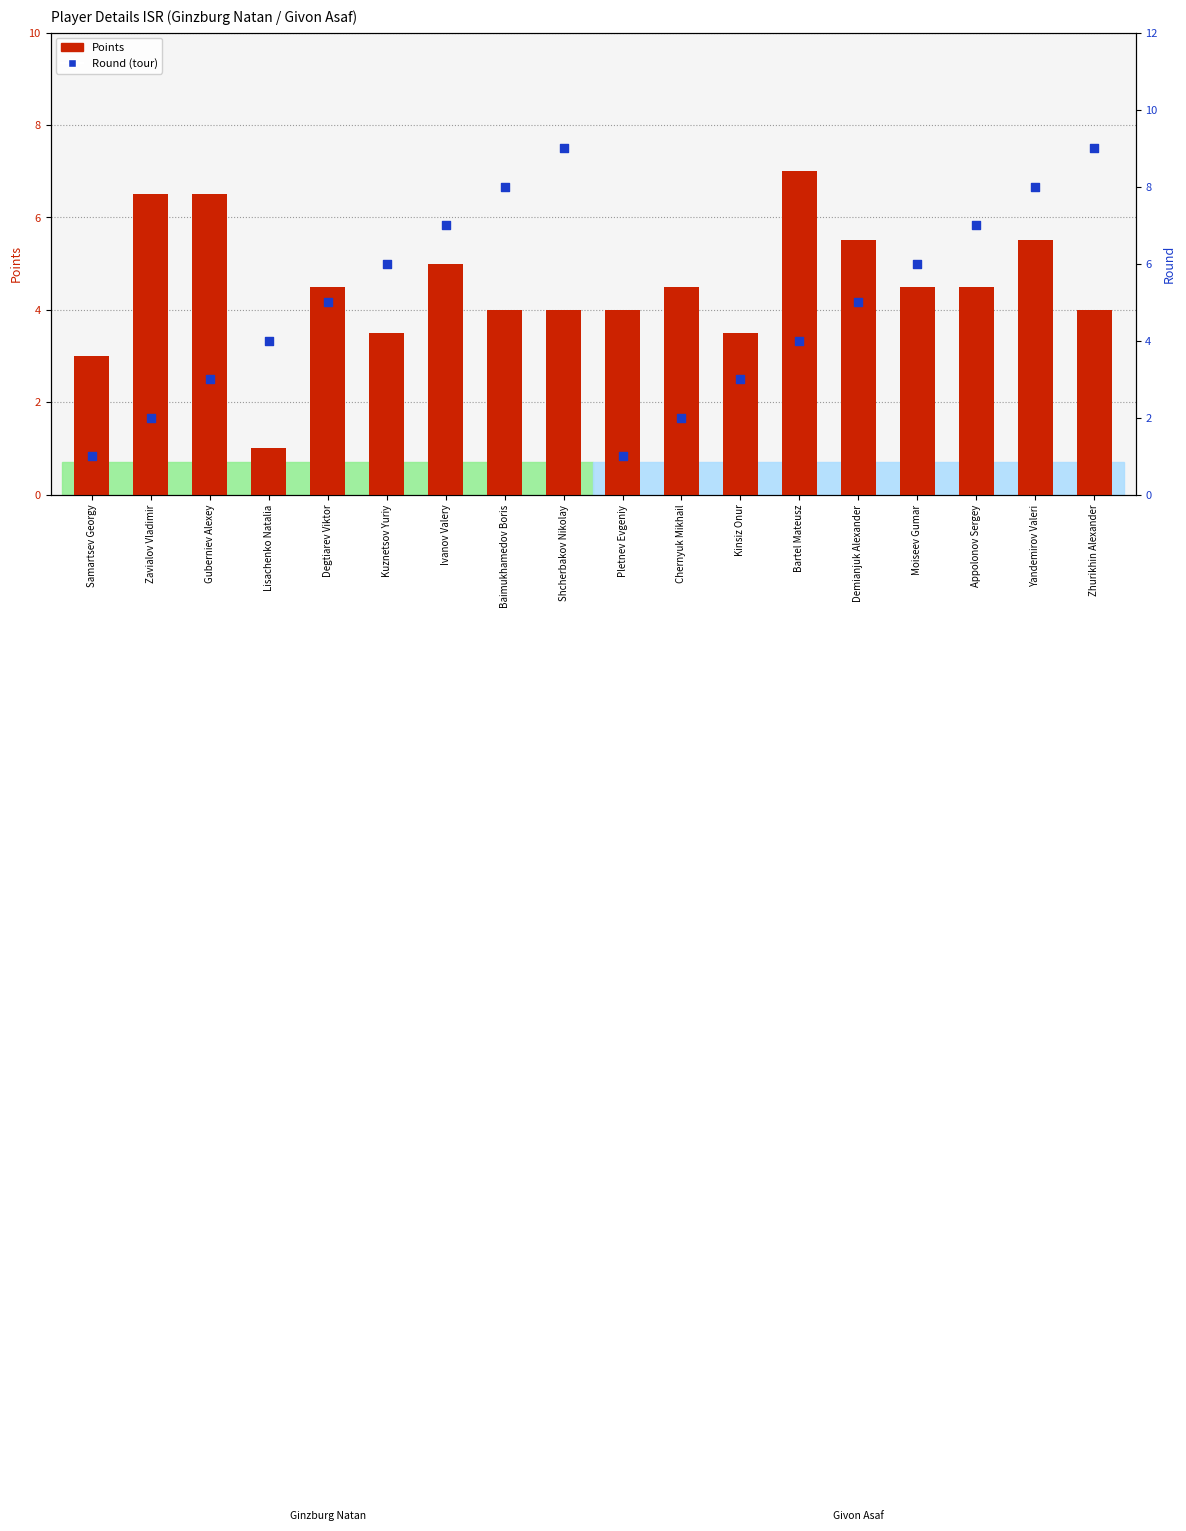

At how many categories does at least one series exceed 5?

12